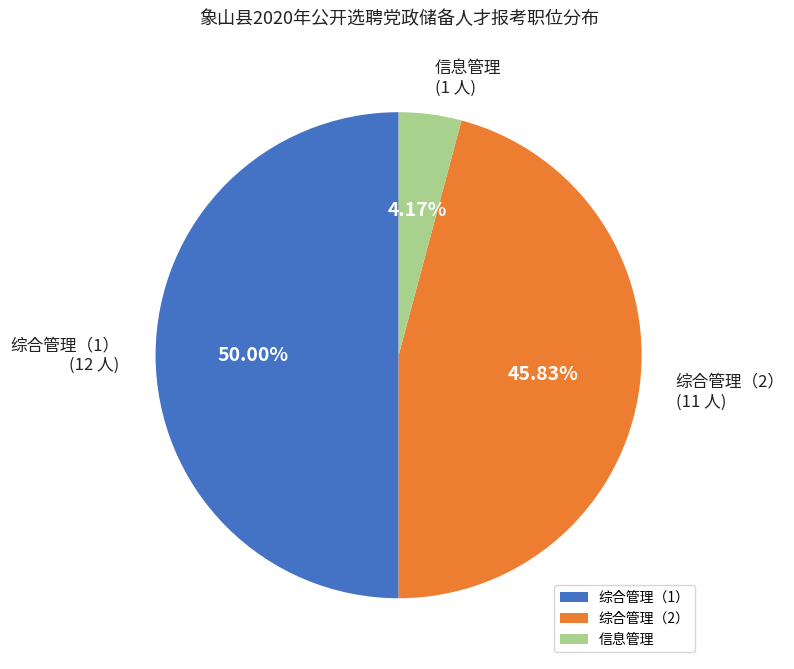

What is the total percentage of 综合管理（1） and 信息管理?

54.2%